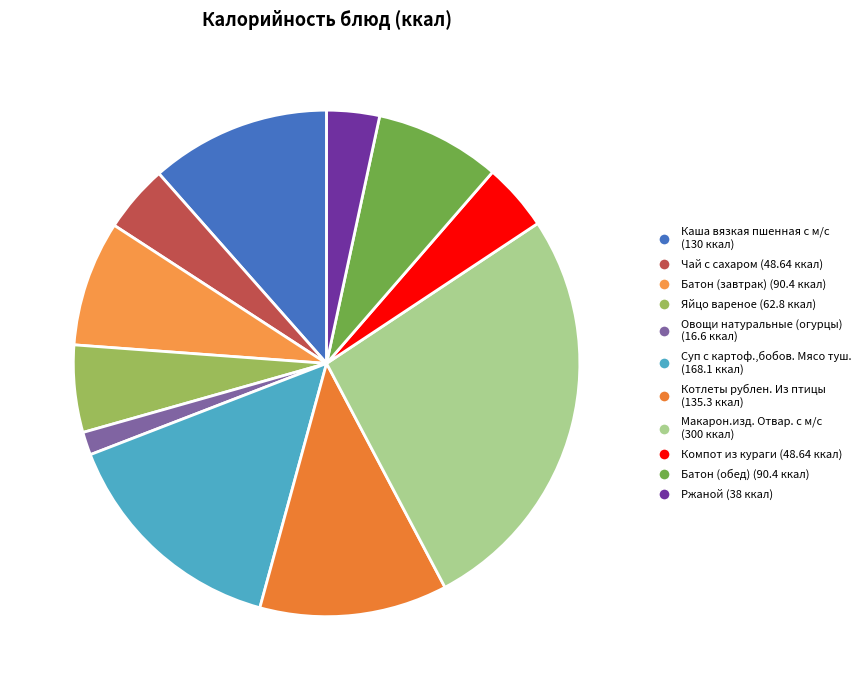

What is the ratio of the value at Компот из кураги to the value at Ржаной?

1.3